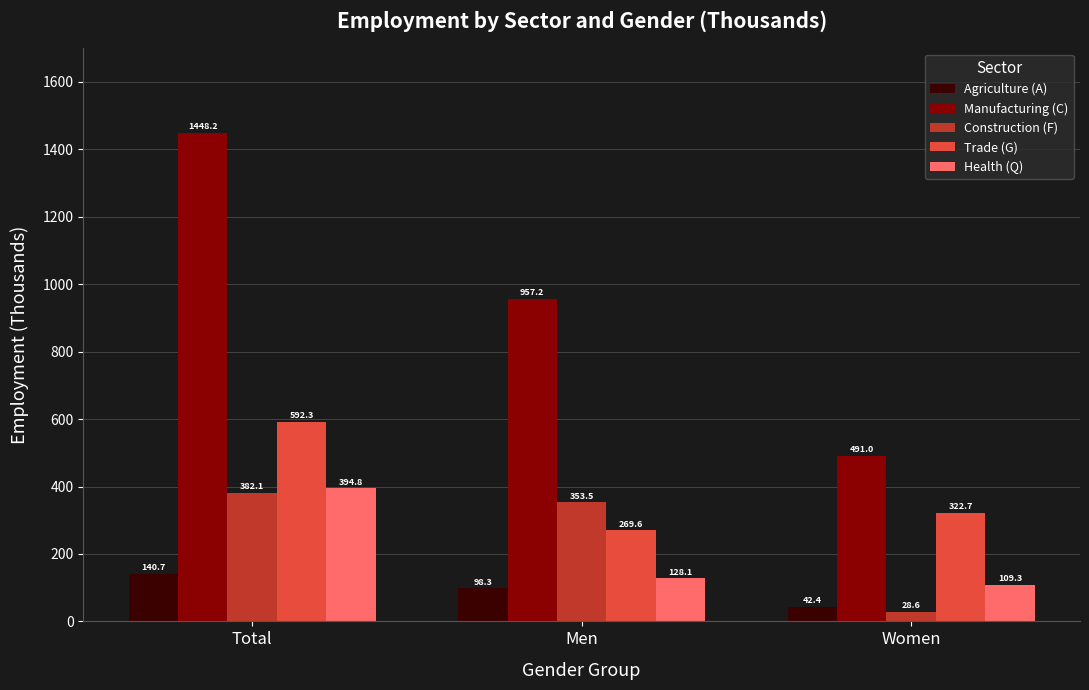

Is it true that Construction (F) equals 633.6 at Total?

False